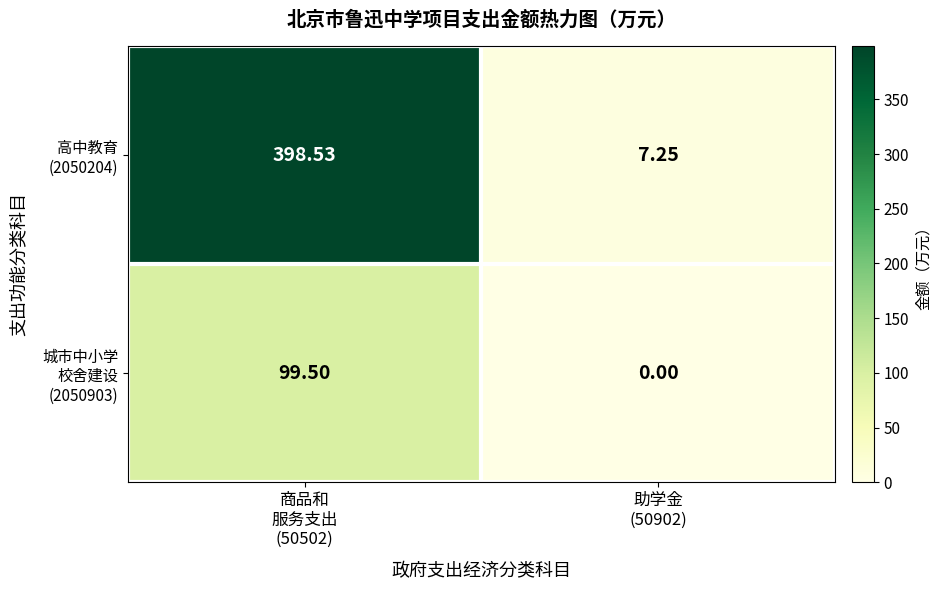

Which category has the highest value across all series?

商品和
服务支出
(50502)